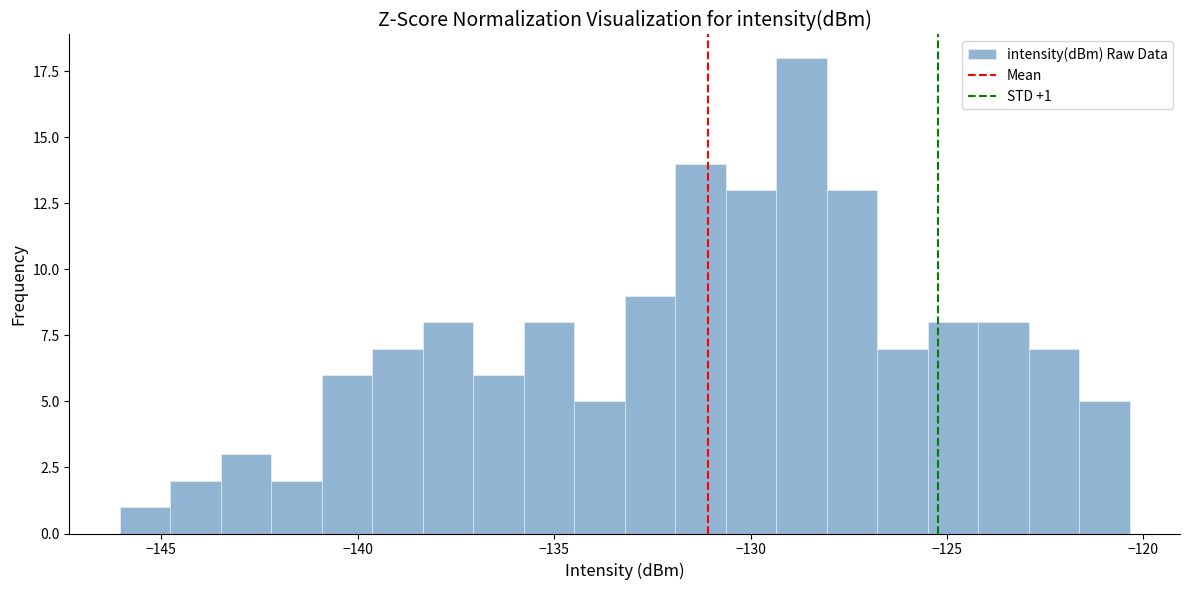

Read against the x-axis, roughly where is the centre of the tallest bar?

-128.5